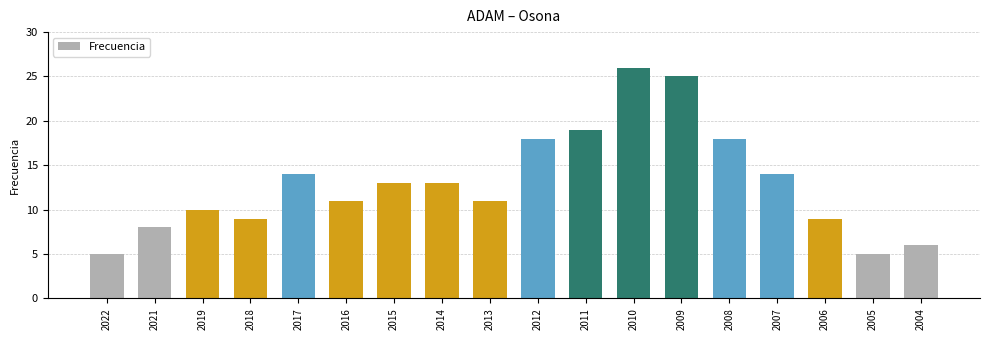

The value at 2006 is 5. True or false?

False